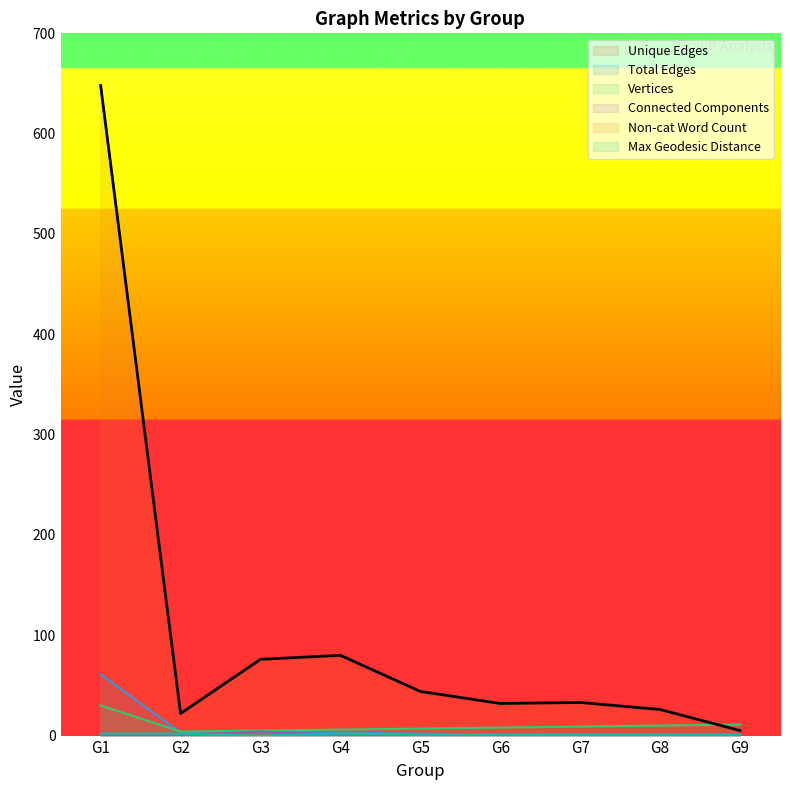

Reading left to right, extract all data points from this chart.

Unique Edges: G1=30	G2=4	G3=4	G4=3	G5=2	G6=2	G7=2	G8=2	G9=2
Total Edges: G1=61	G2=3	G3=4	G4=3	G5=2	G6=1	G7=1	G8=1	G9=1
Vertices: G1=30	G2=4	G3=5	G4=6	G5=7	G6=8	G7=9	G8=10	G9=11
Connected Components: G1=1	G2=1	G3=4	G4=1	G5=1	G6=1	G7=1	G8=1	G9=1
Non-cat Word Count: G1=648	G2=22	G3=76	G4=80	G5=44	G6=32	G7=33	G8=26	G9=5
Max Geodesic Distance: G1=2	G2=2	G3=0	G4=2	G5=1	G6=1	G7=1	G8=1	G9=1